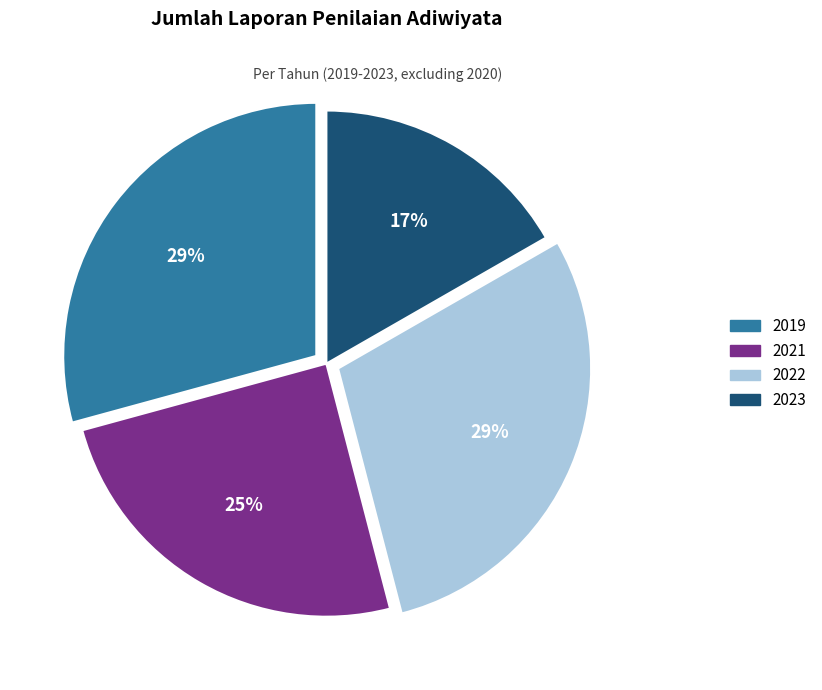

Between 2022 and 2023, which is larger?

2022